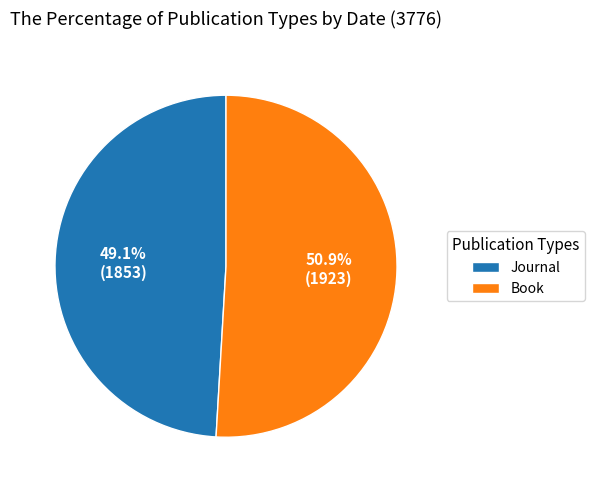

What is the ratio of the value at Book to the value at Journal?

1.0